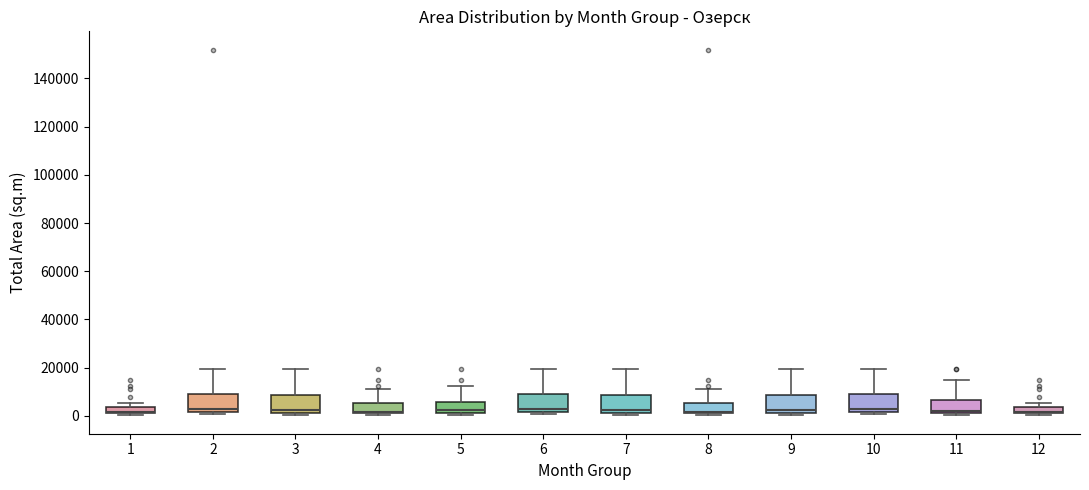

Where does the upper whisker of the box at x = 9 end on the y-axis? The values are not printed on the chart, so give them approximately, as read against the axis.

20000